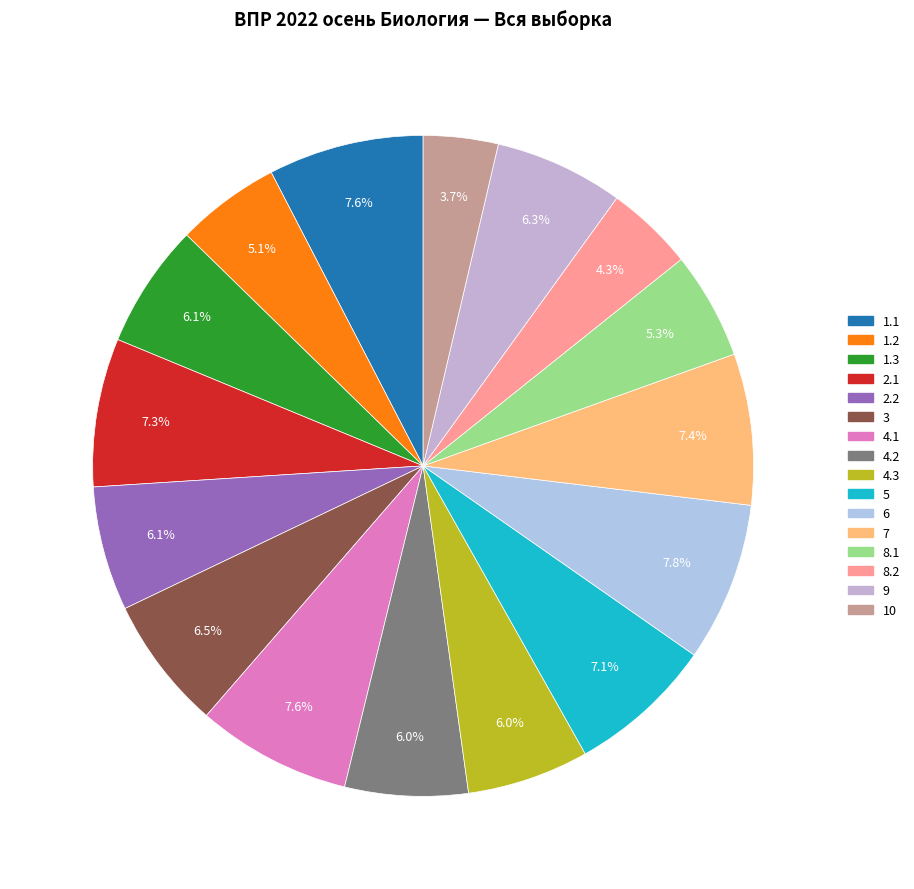

Does 4.1 represent more than half of the total?

No